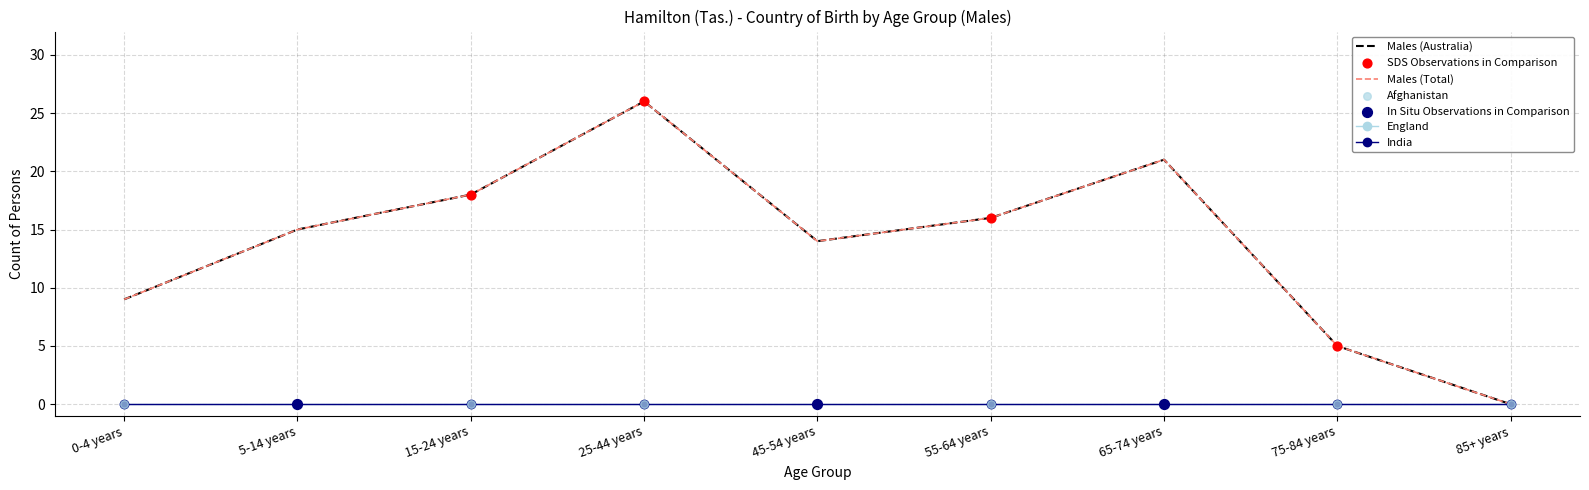

At how many categories does at least one series exceed 10?

6